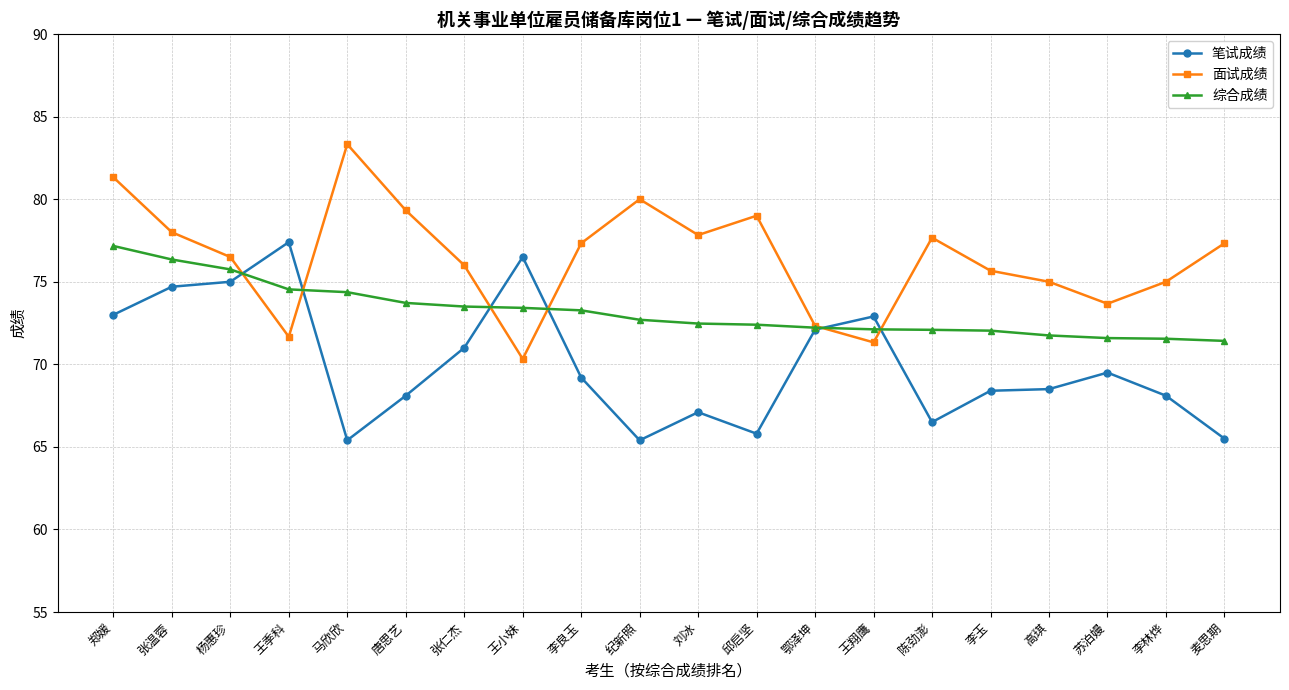

The value of 面试成绩 at 杨惠珍 is 76.5. True or false?

True